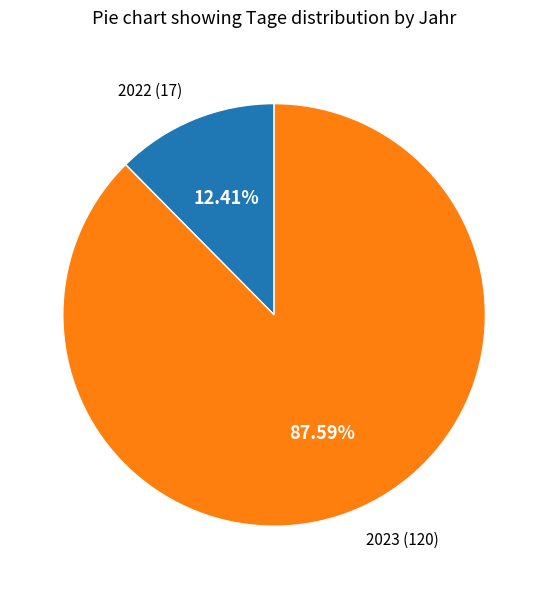

What is the majority slice?

2023